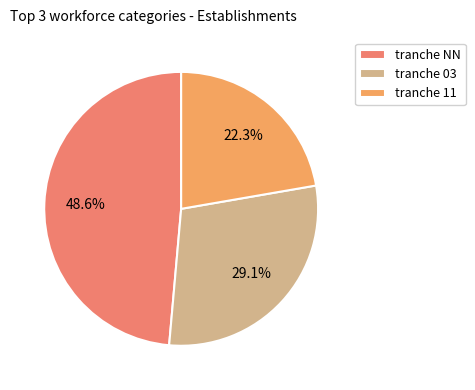

Count the number of slices in the pie.

3